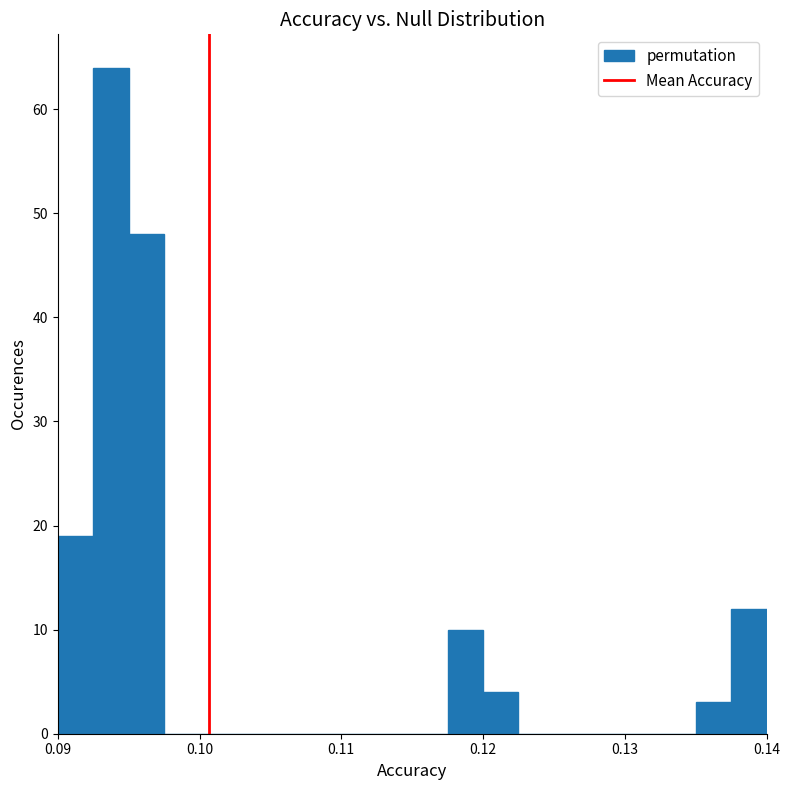

Read against the x-axis, roughly where is the centre of the tallest bar?

0.094